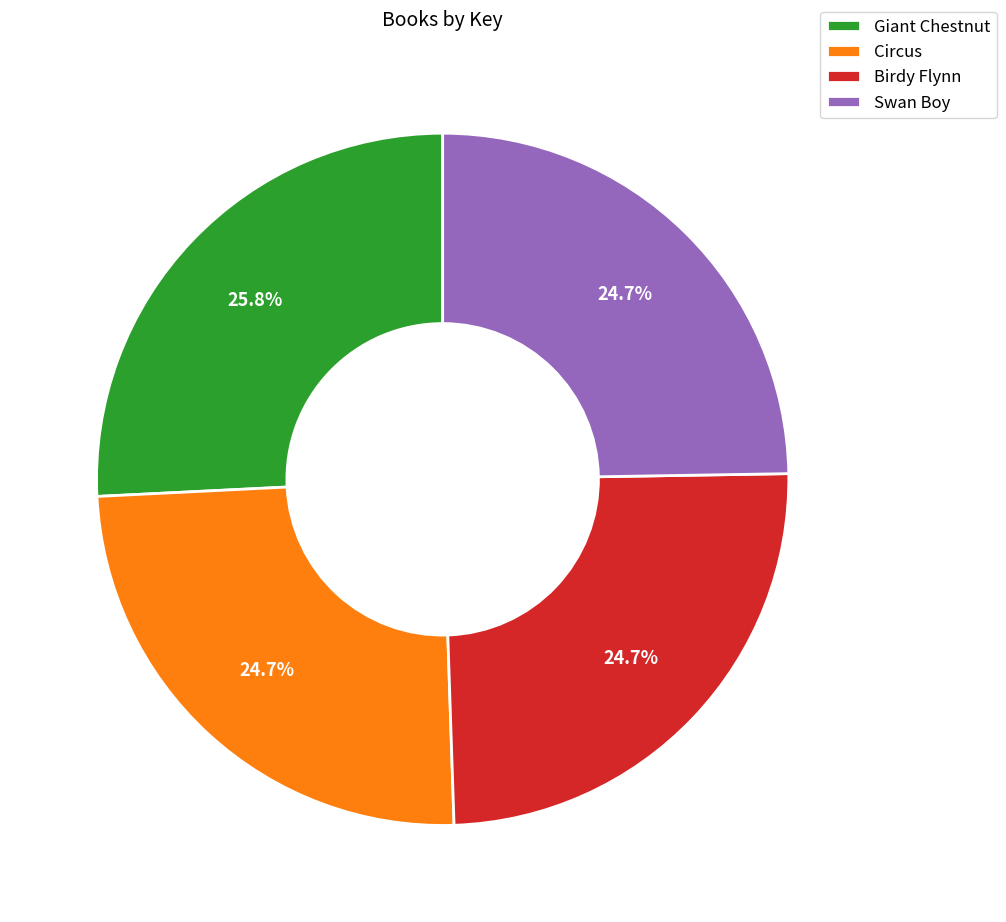

Which slice is the largest?

Giant Chestnut